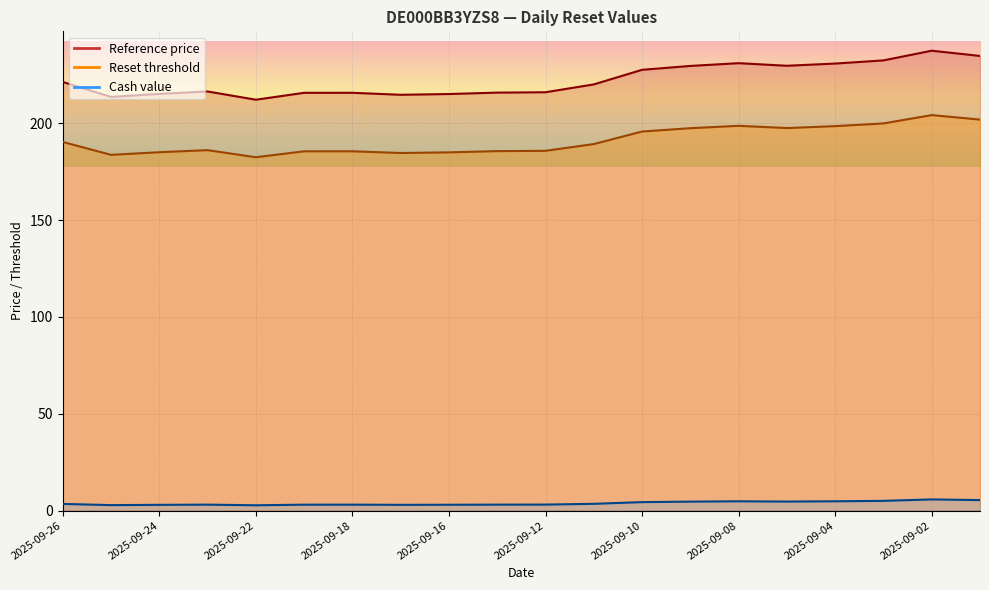

Rank the series by their maximum value, from highest to lowest.

Reference price, Reset threshold, Cash value